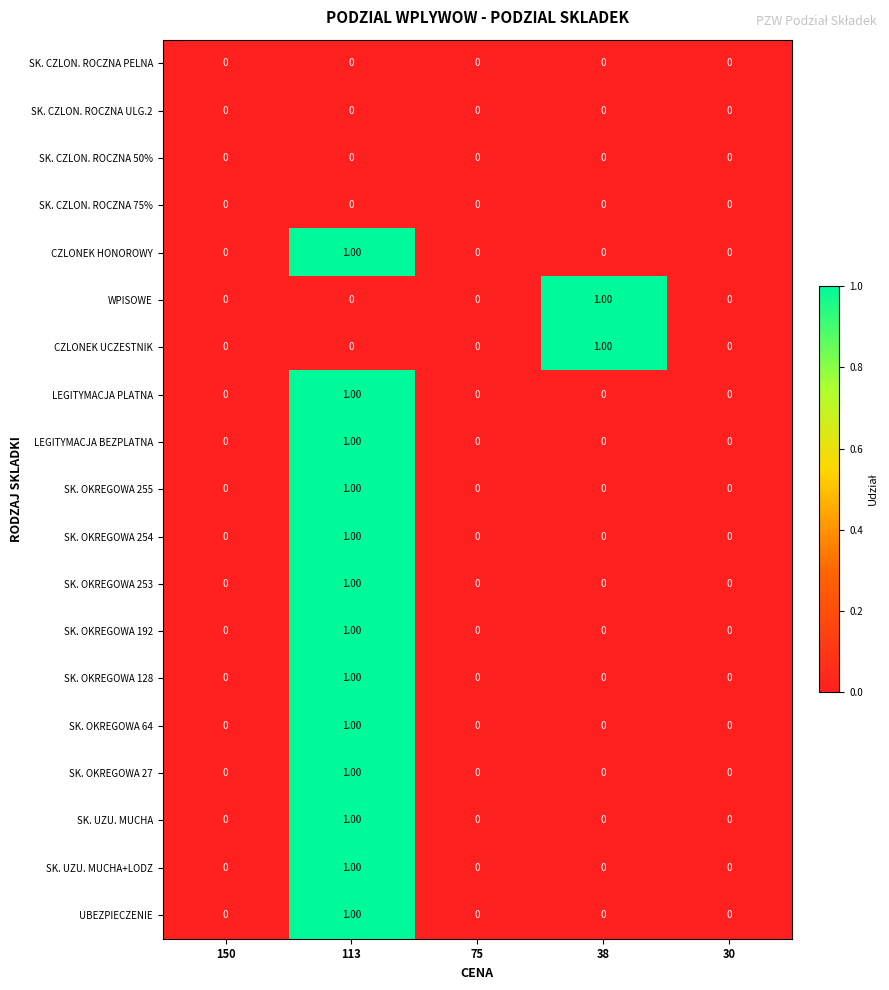

At which category is the sum across all series the highest?

113